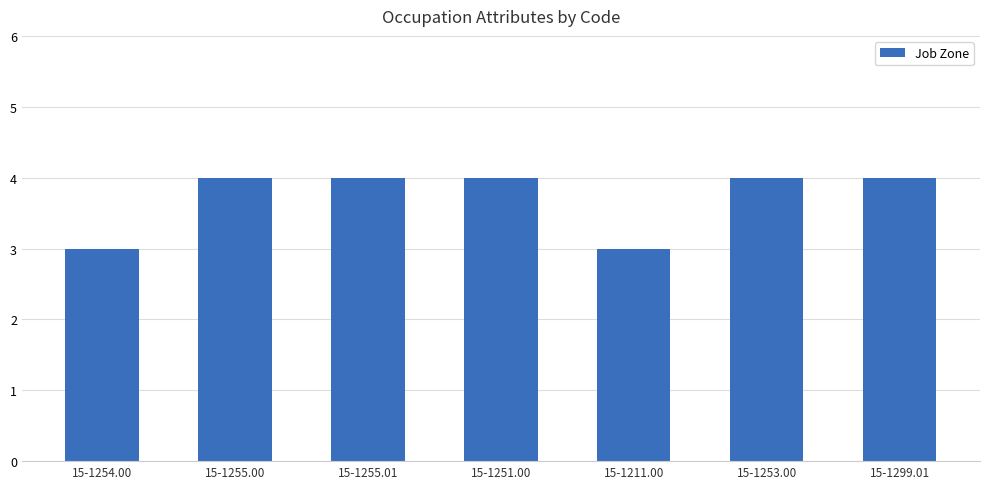

Between 15-1211.00 and 15-1255.00, which is larger?

15-1255.00